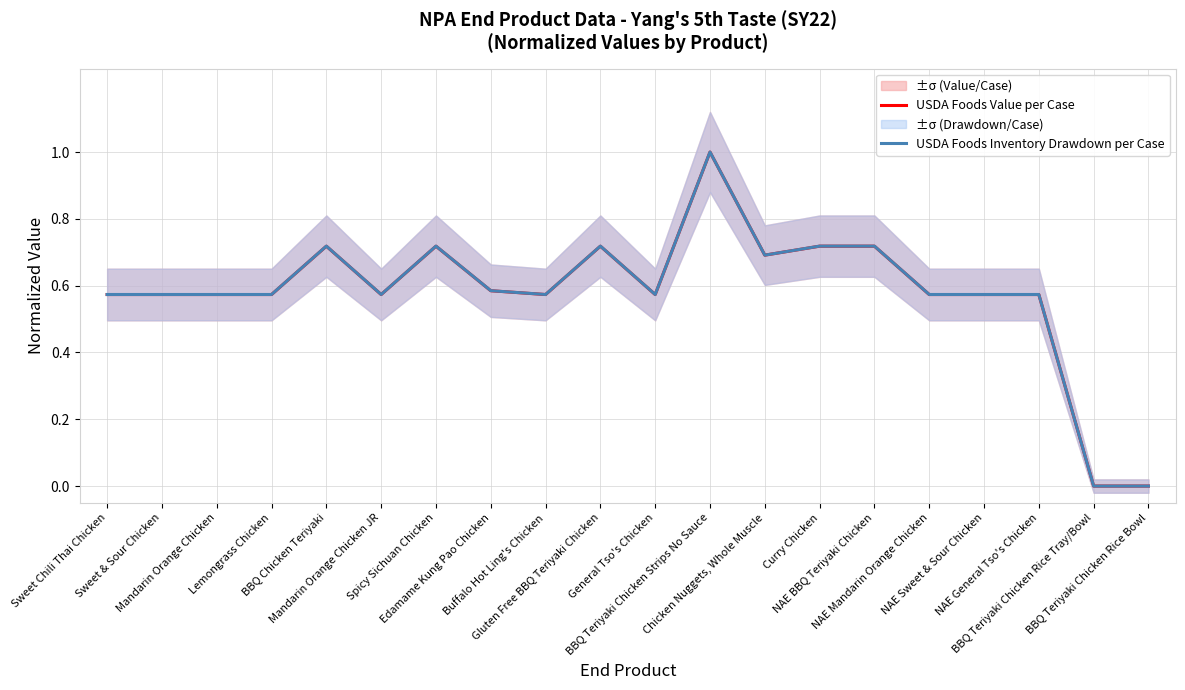

The USDA Foods Value per Case series shows 0.6 at Sweet & Sour Chicken. True or false?

True